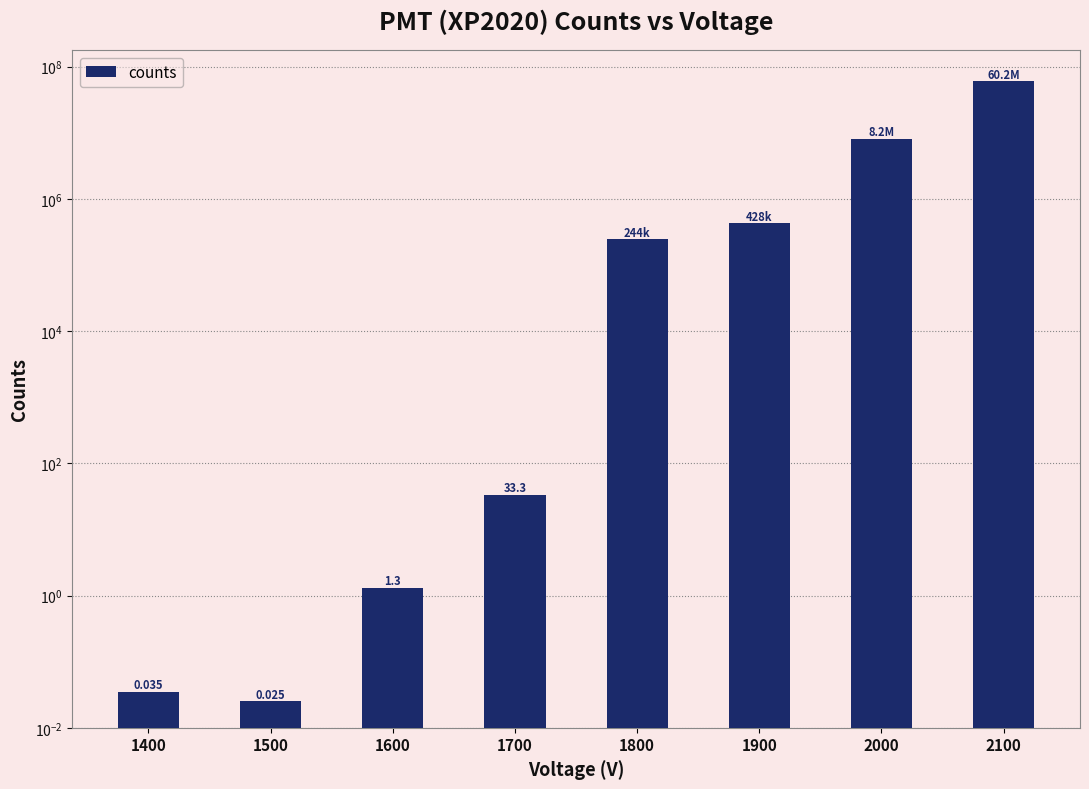

Where is the data nearest to the value 30114500?

2000